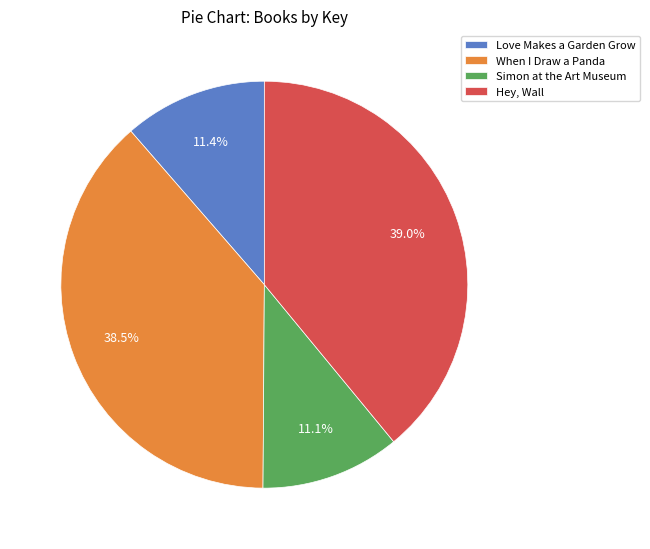

The When I Draw a Panda slice represents 25% of the pie. True or false?

False